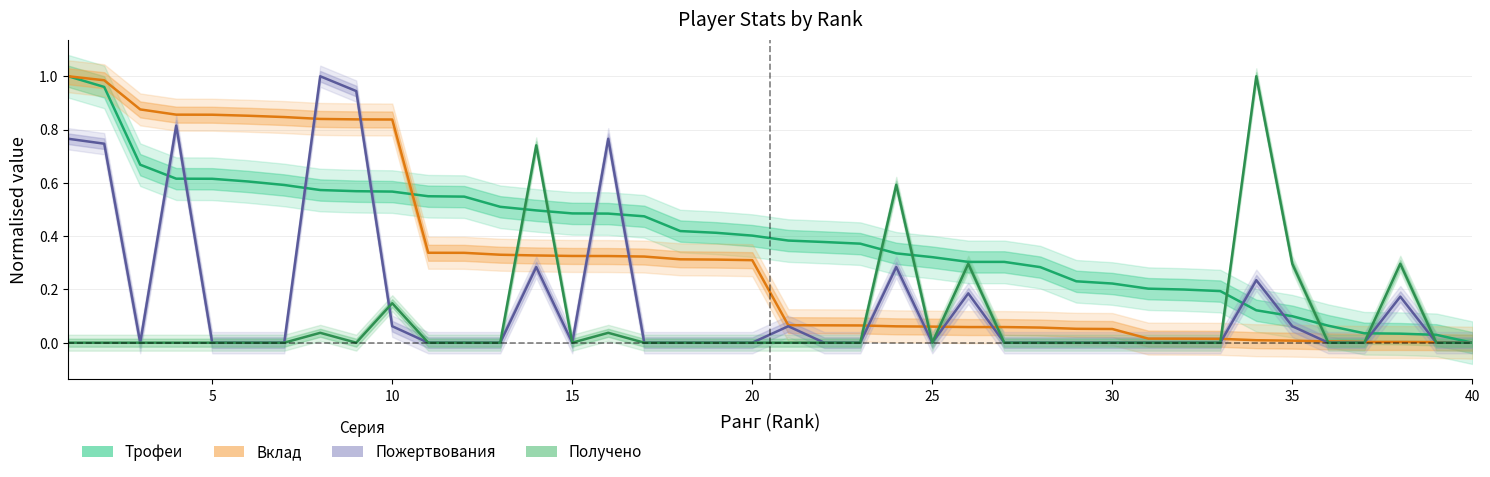

What is the sum of all Пожертвования values?

6.4